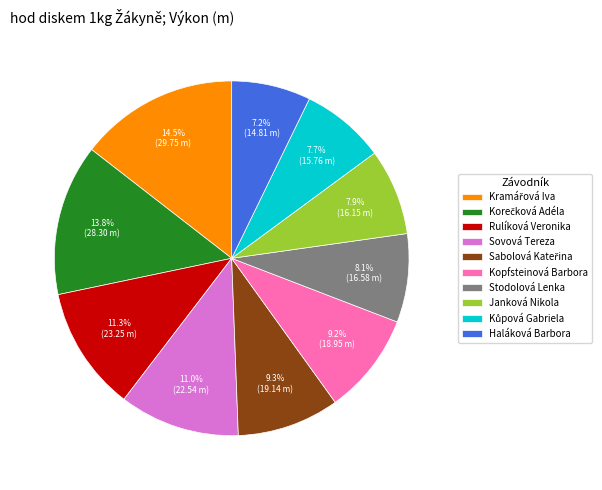

Does Stodolová Lenka represent more than half of the total?

No